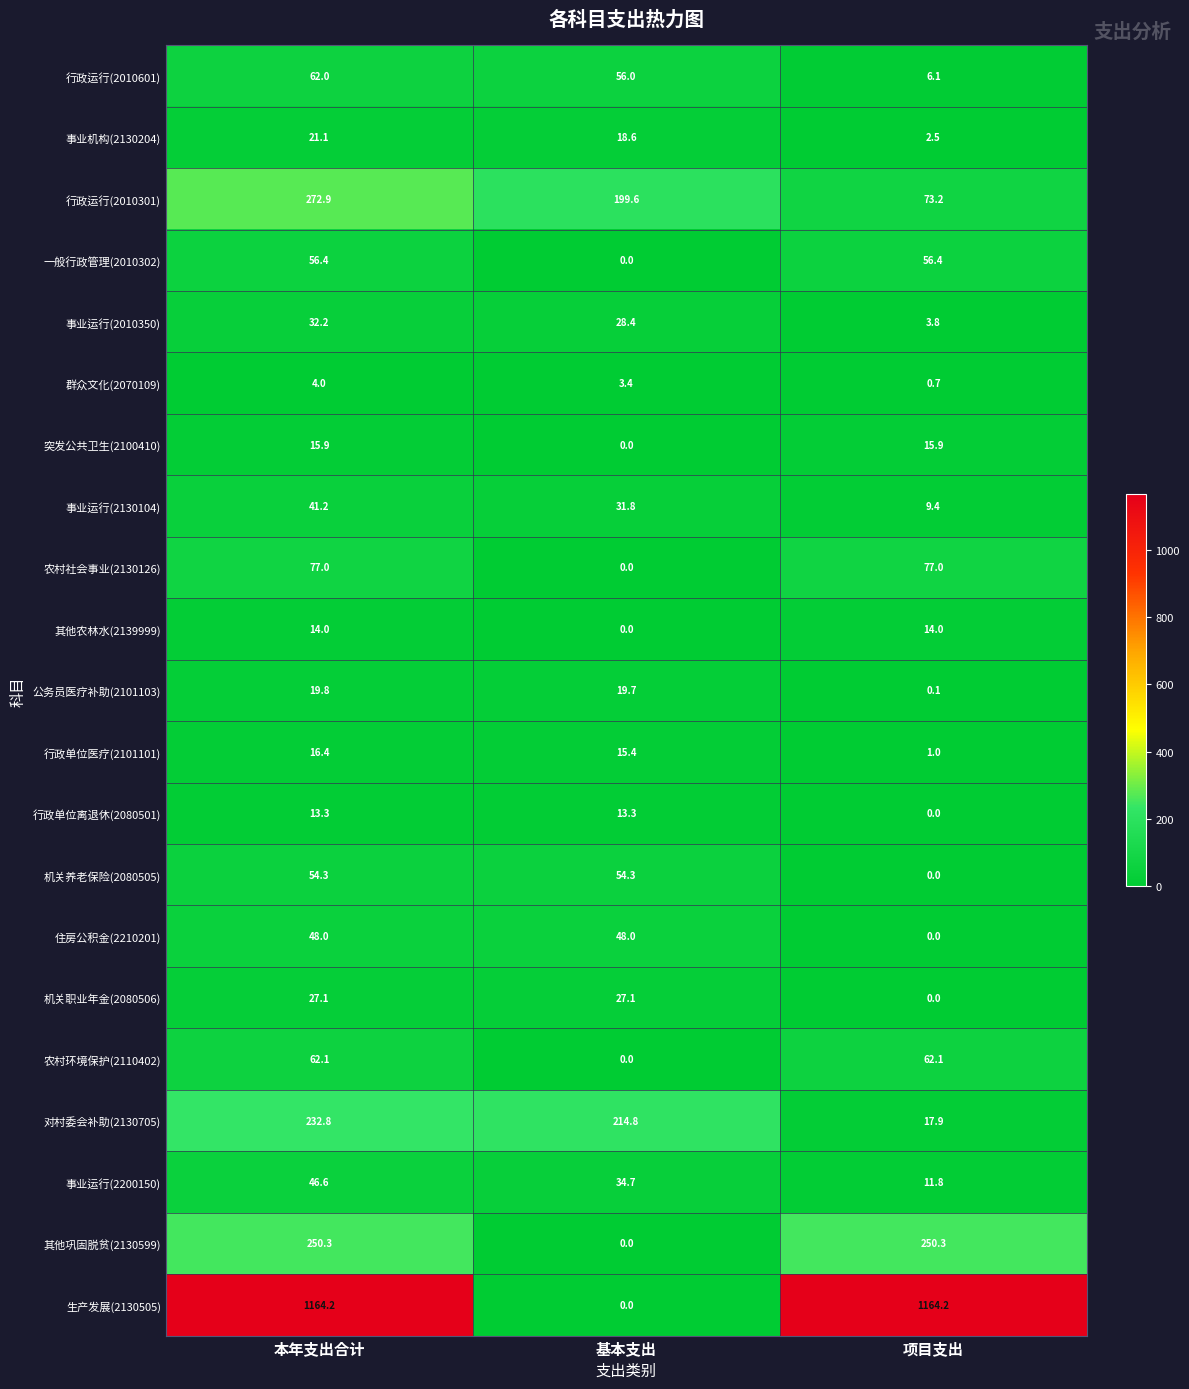

Between 本年支出合计 and 基本支出, which series saw the biggest shift?

生产发展(2130505)